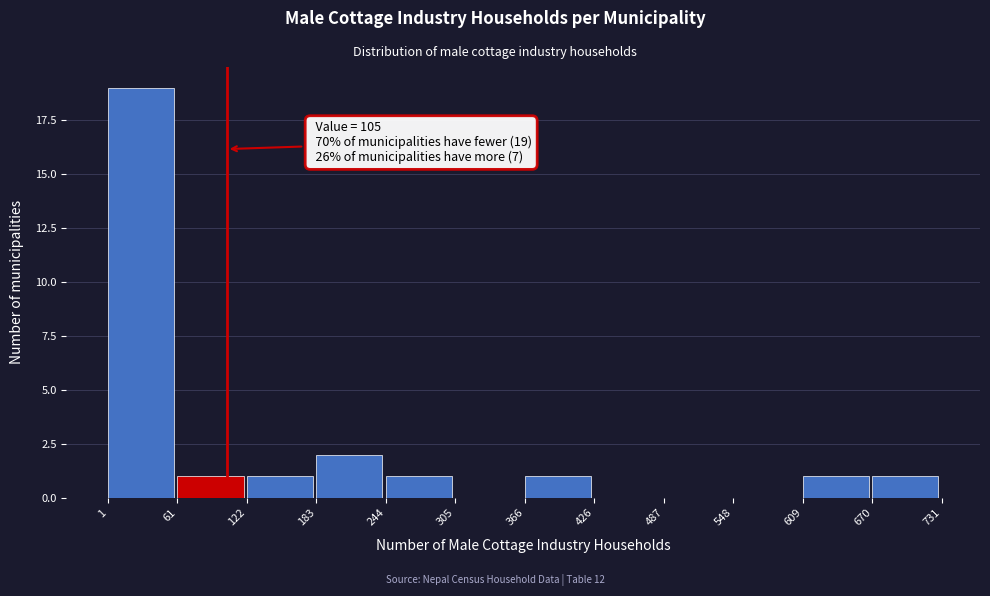

Which range on the x-axis has the tallest bar?

1 to 61